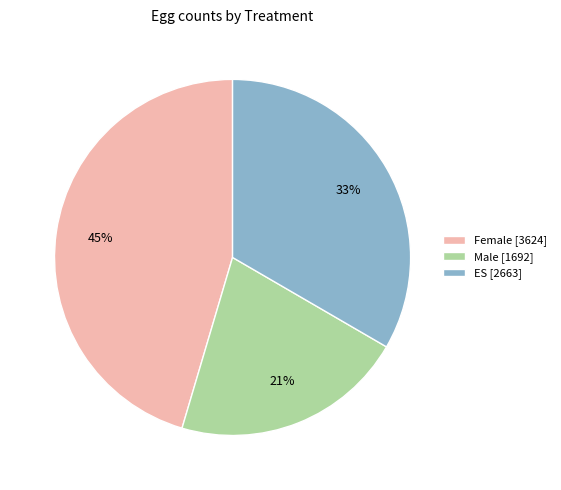

True or false: ES [2663] accounts for 33% of the total.

True